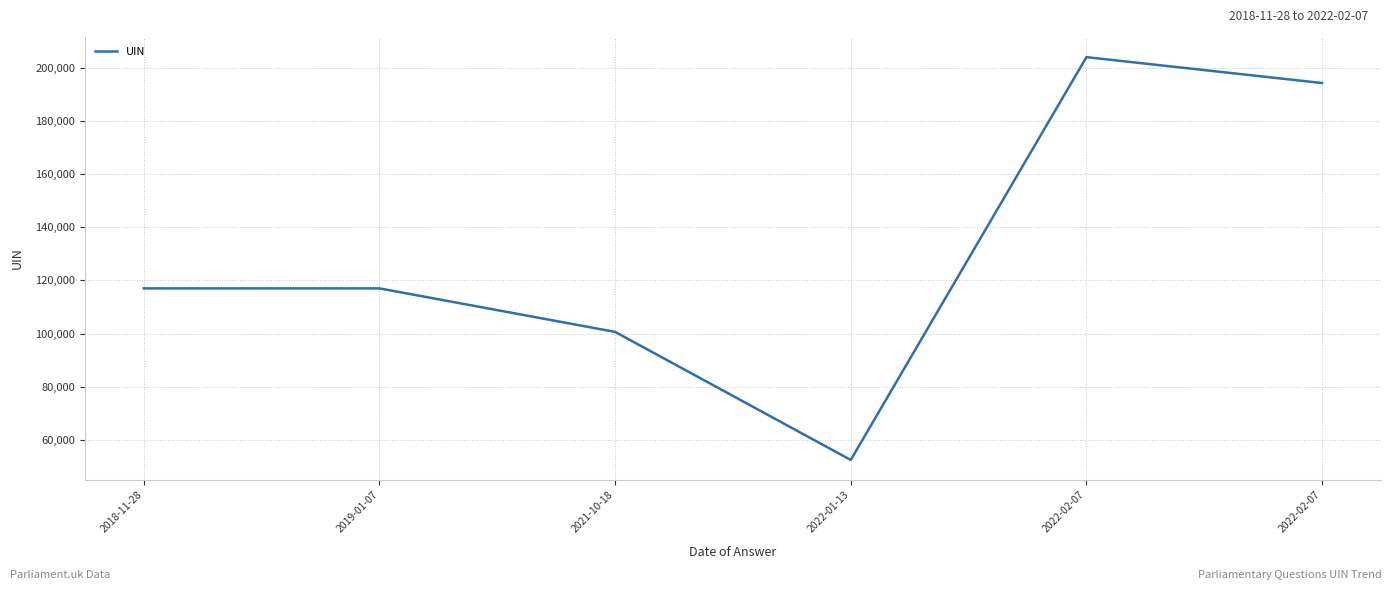

What is the minimum value shown in the chart?

52552